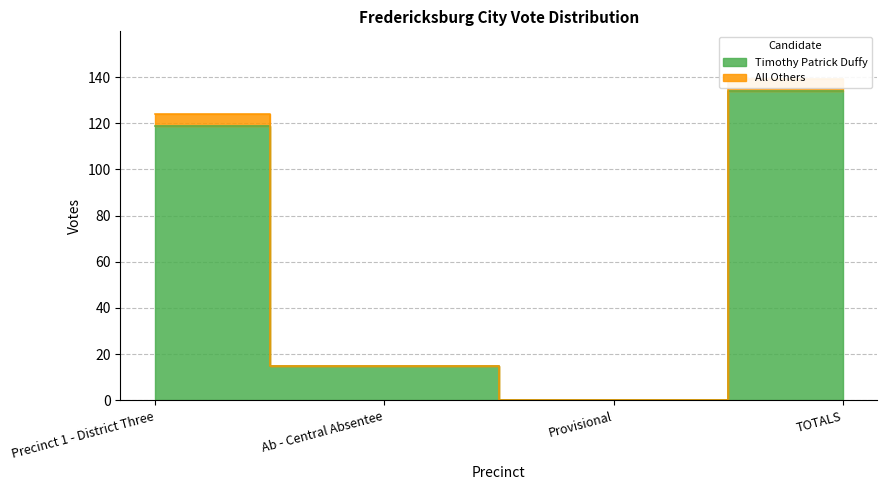

Count the number of categories in the chart.

4